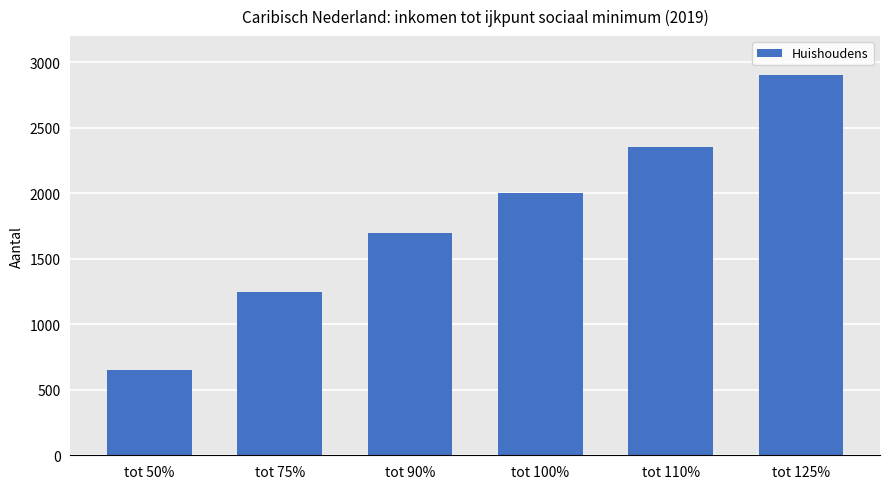

What is the difference between the maximum and minimum values?

2250